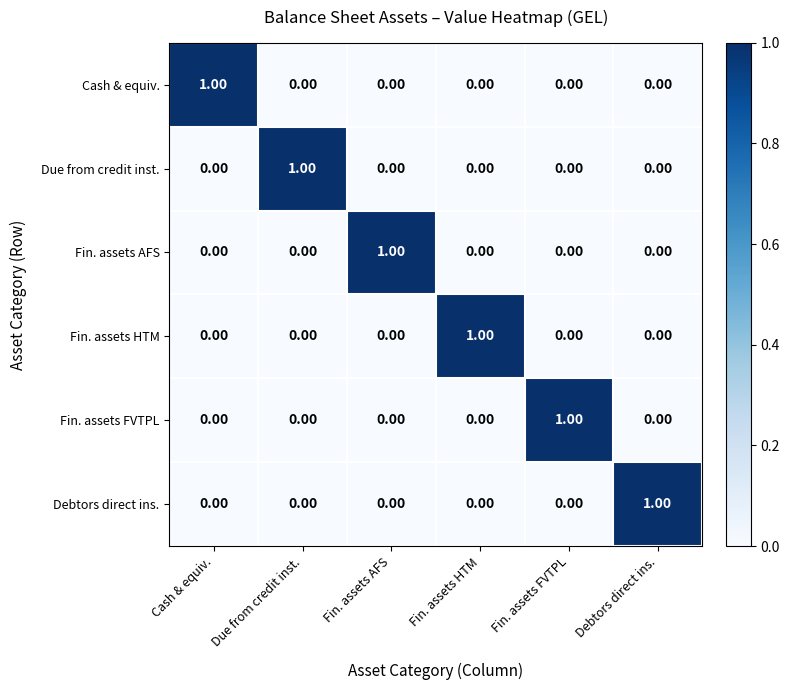

Which category has the highest value in the Fin. assets FVTPL series?

Fin. assets FVTPL